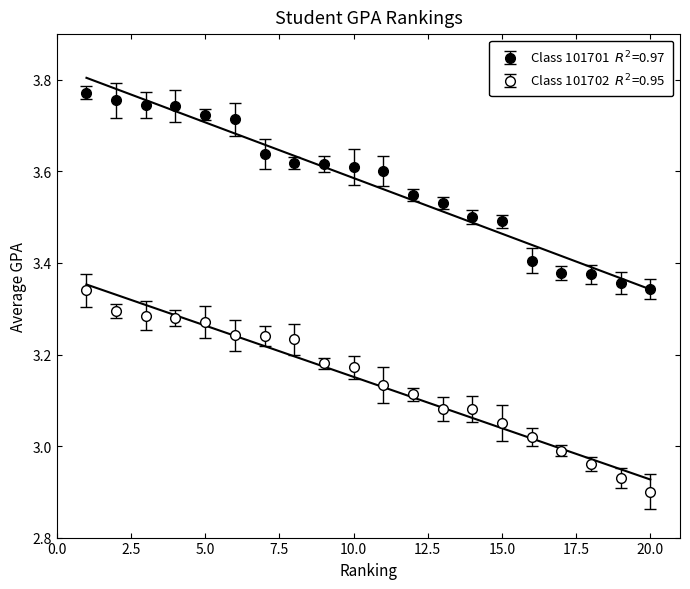

Which category has the lowest value across all series?

20